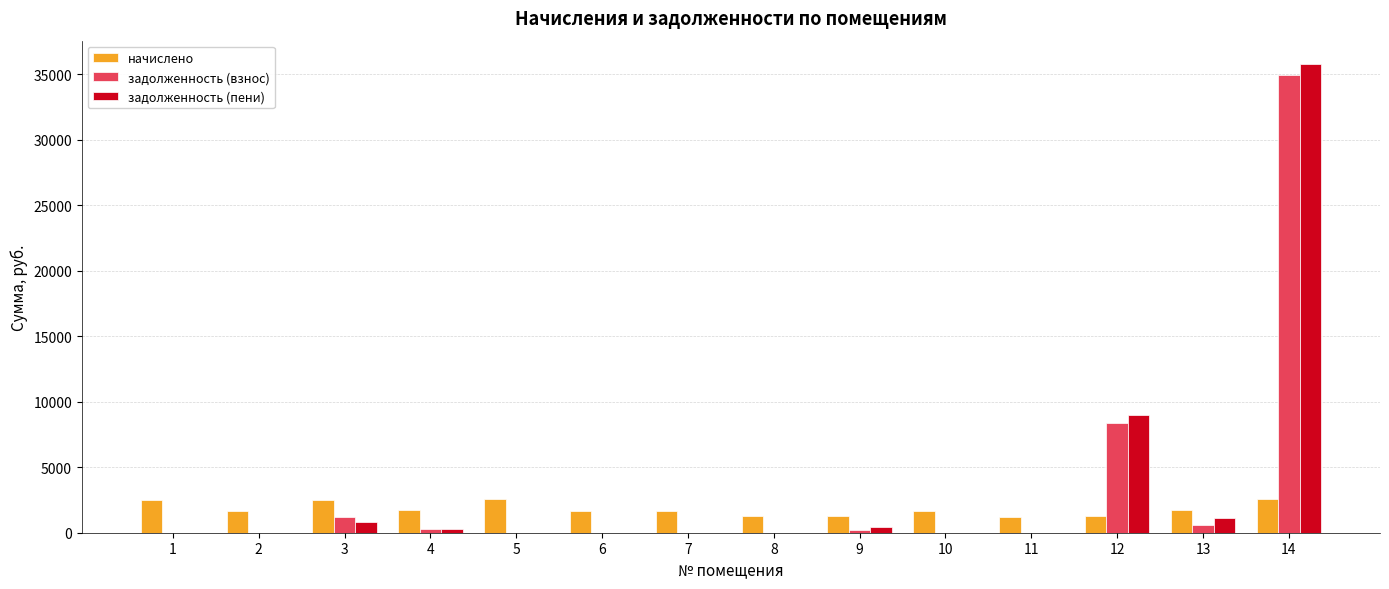

Between 2 and 12, which series saw the biggest shift?

задолженность (пени)